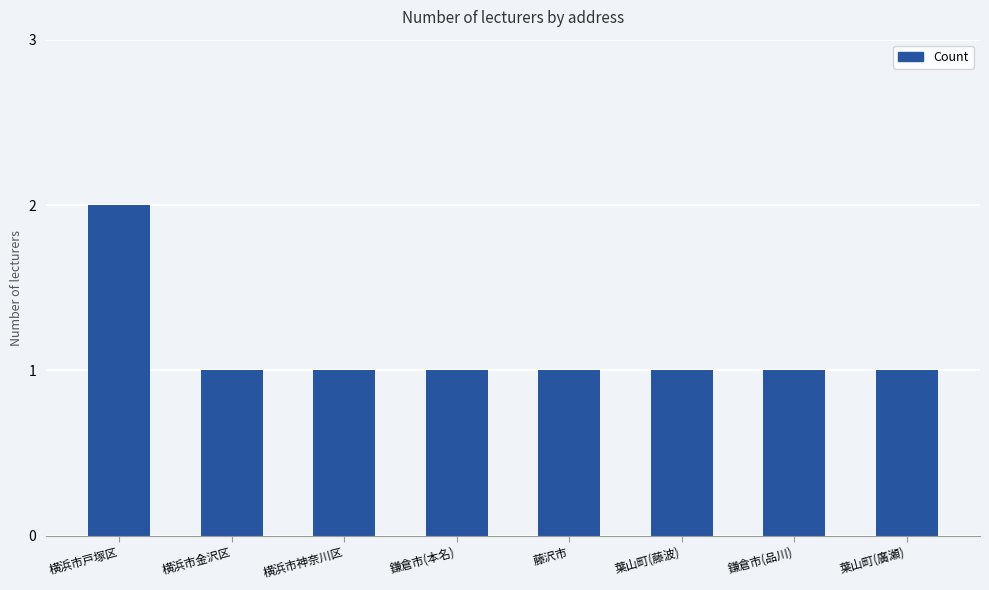

What is the difference between the maximum and minimum values?

1